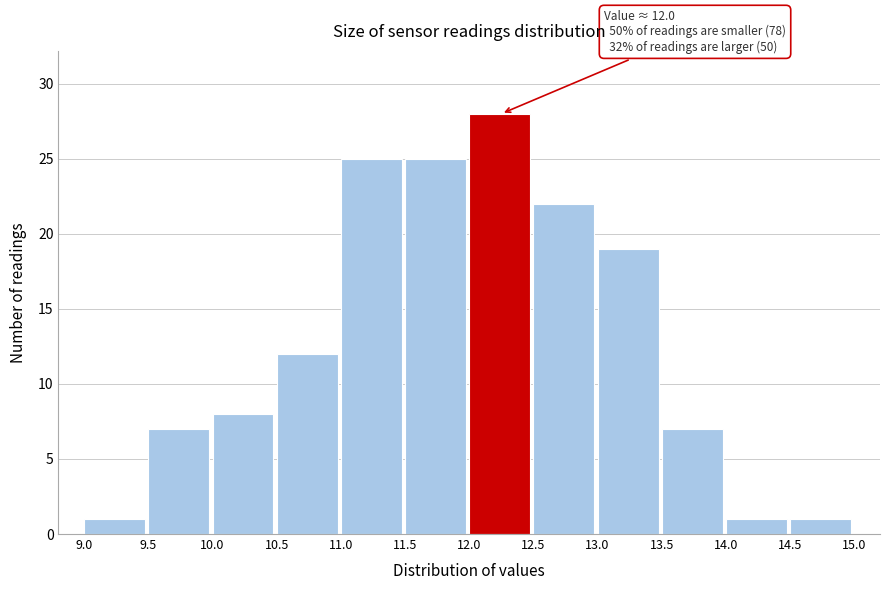

Over which range of the x-axis is the bar tallest?

12.0 to 12.5